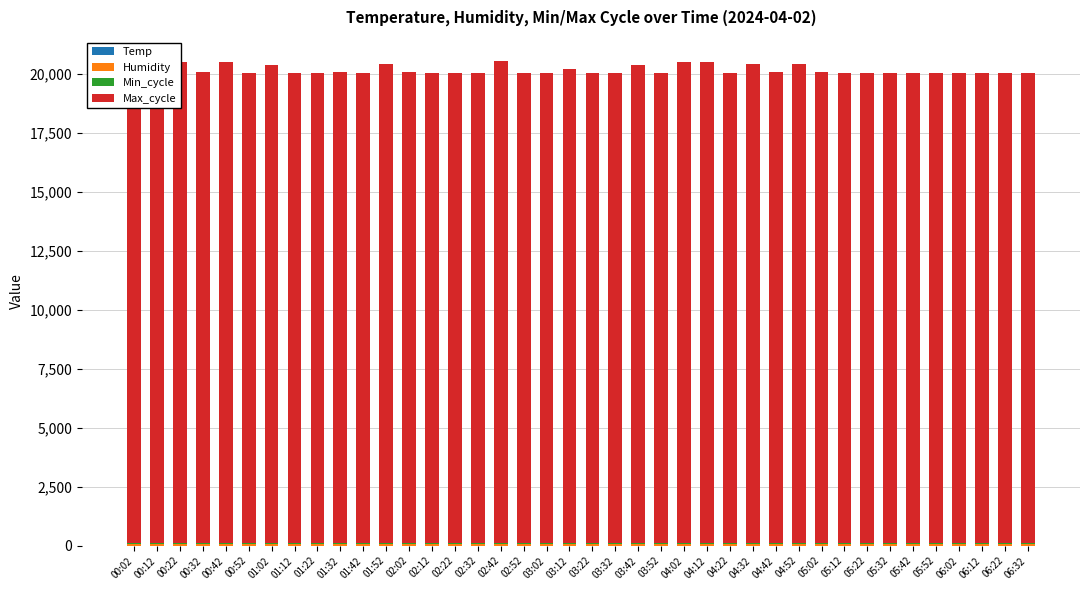

Are the bars grouped side by side (vs. stacked)?

No